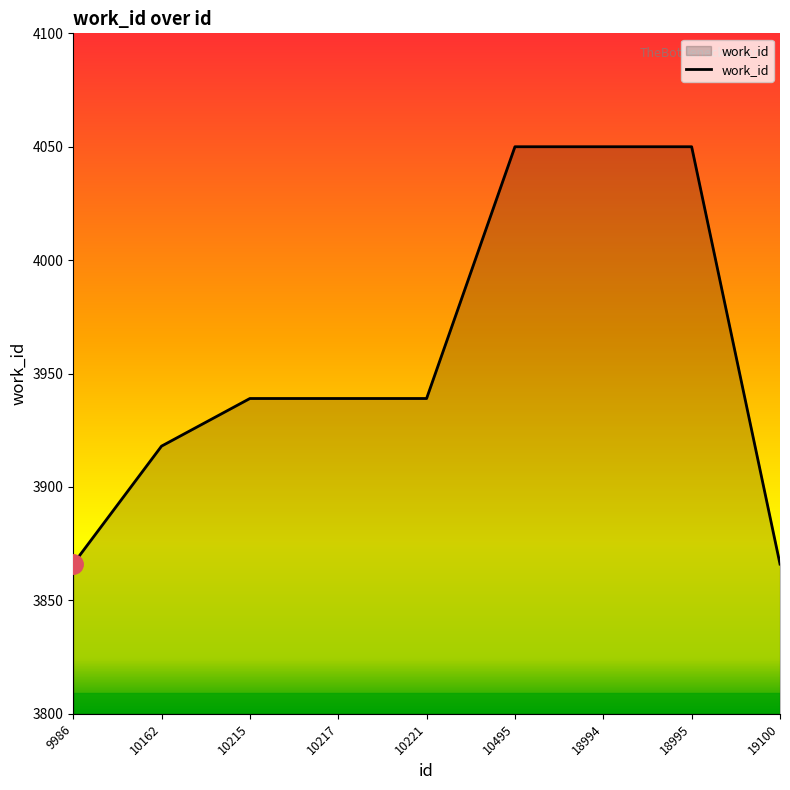

Between 18995 and 10162, which is larger?

18995